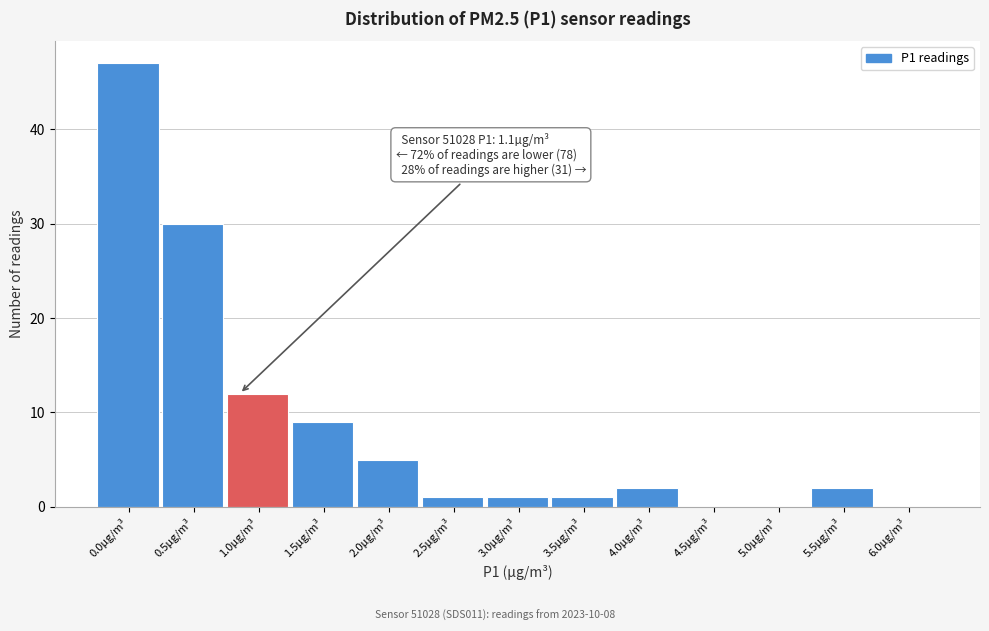

Reading left to right, what are all the values shown in this chart?

0.0µg/m³=47	0.5µg/m³=30	1.0µg/m³=12	1.5µg/m³=9	2.0µg/m³=5	2.5µg/m³=1	3.0µg/m³=1	3.5µg/m³=1	4.0µg/m³=2	4.5µg/m³=0	5.0µg/m³=0	5.5µg/m³=2	6.0µg/m³=0